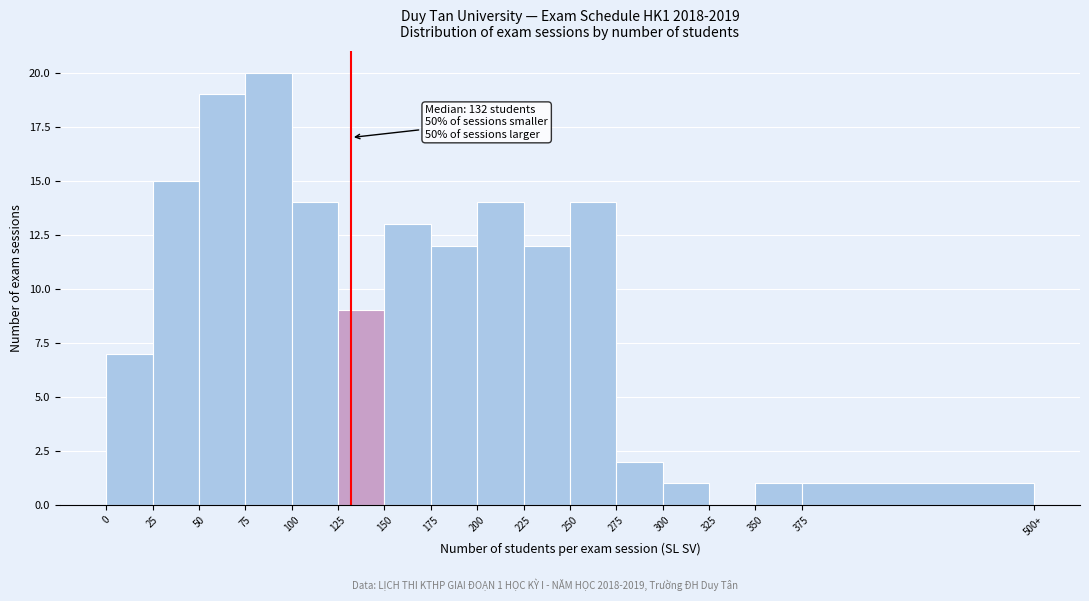

Reading left to right, list all the values displayed in this chart.

0=7	25=15	50=19	75=20	100=14	125=9	150=13	175=12	200=14	225=12	250=14	275=2	300=1	325=0	350=1	375=1